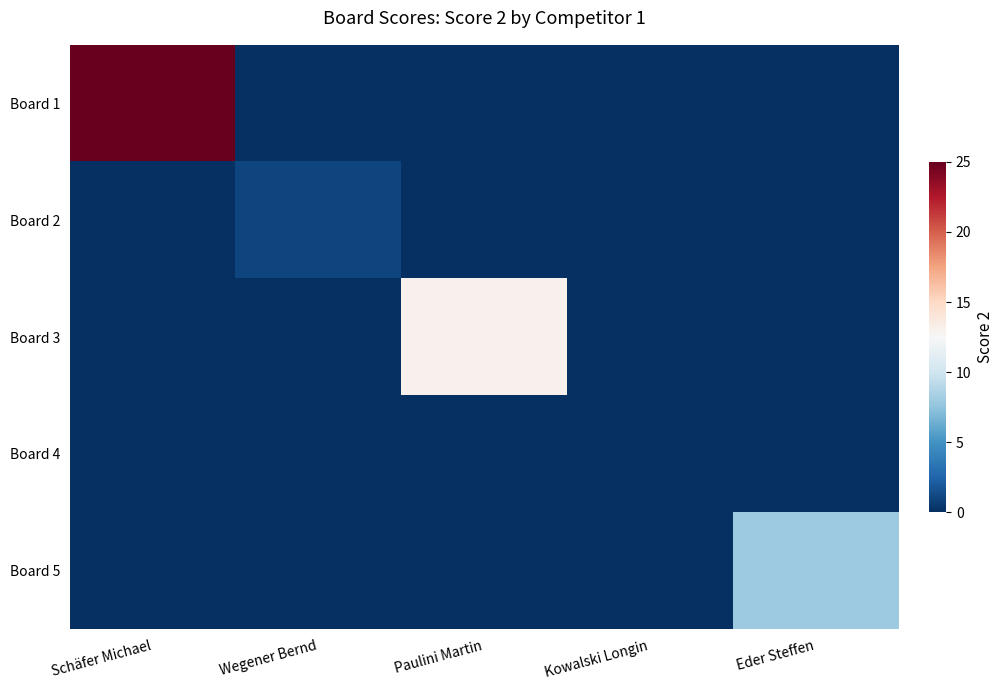

At which category is the sum across all series the highest?

Schäfer Michael